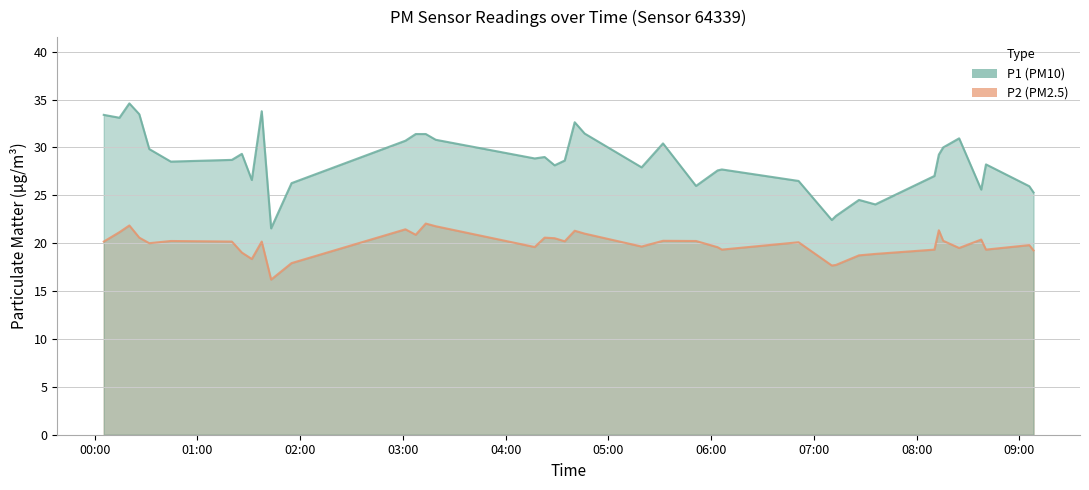

What is the lowest value of the P1 series?

21.6